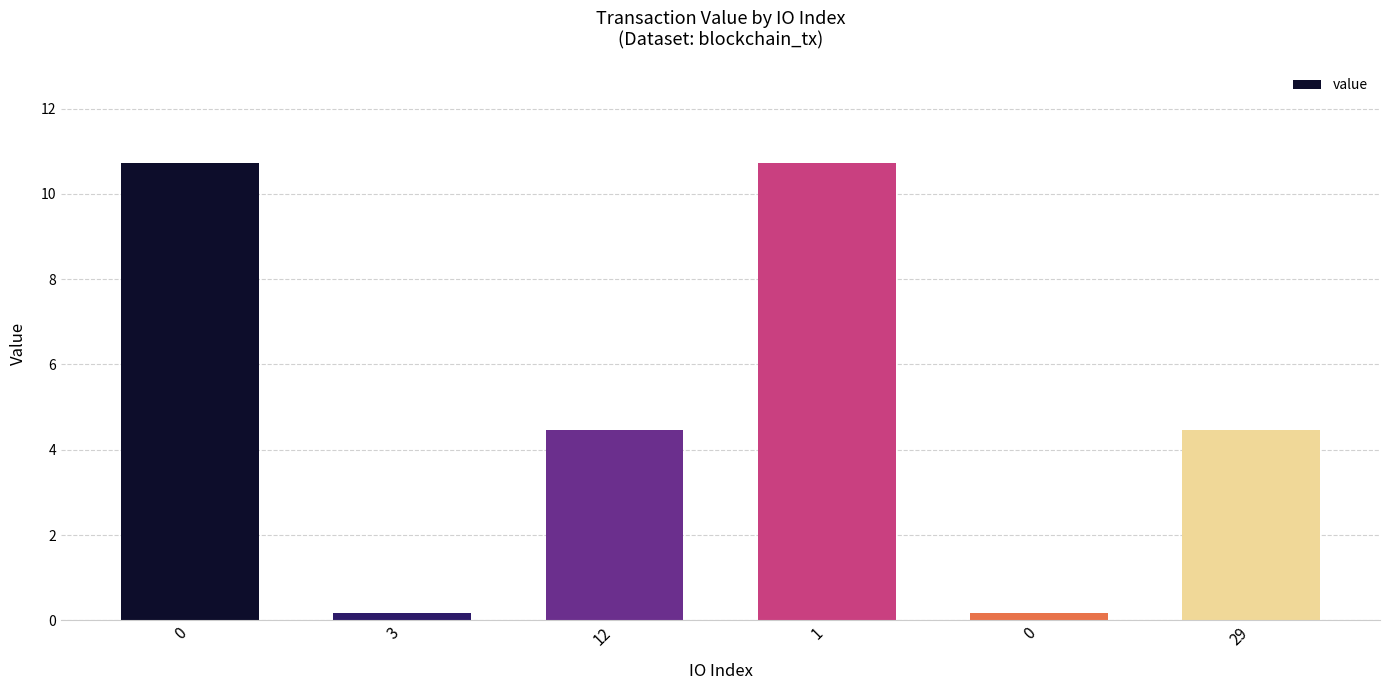

Between 29 and 1, which is larger?

1